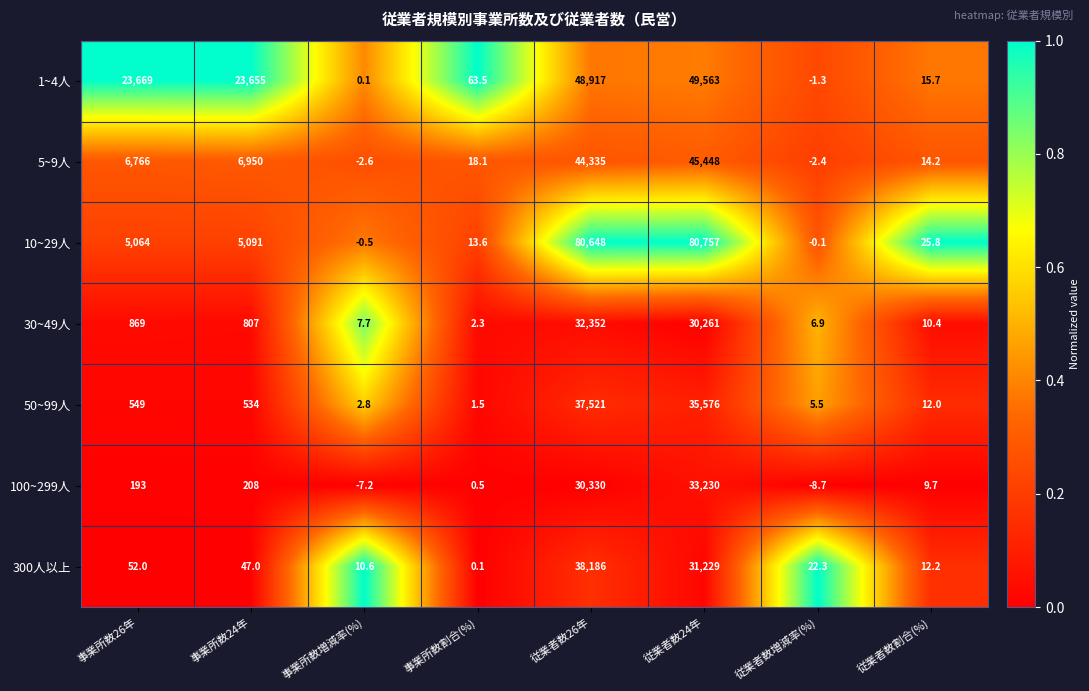

What is the spread (max minus min) of values at 事業所数増減率(%)?

17.8